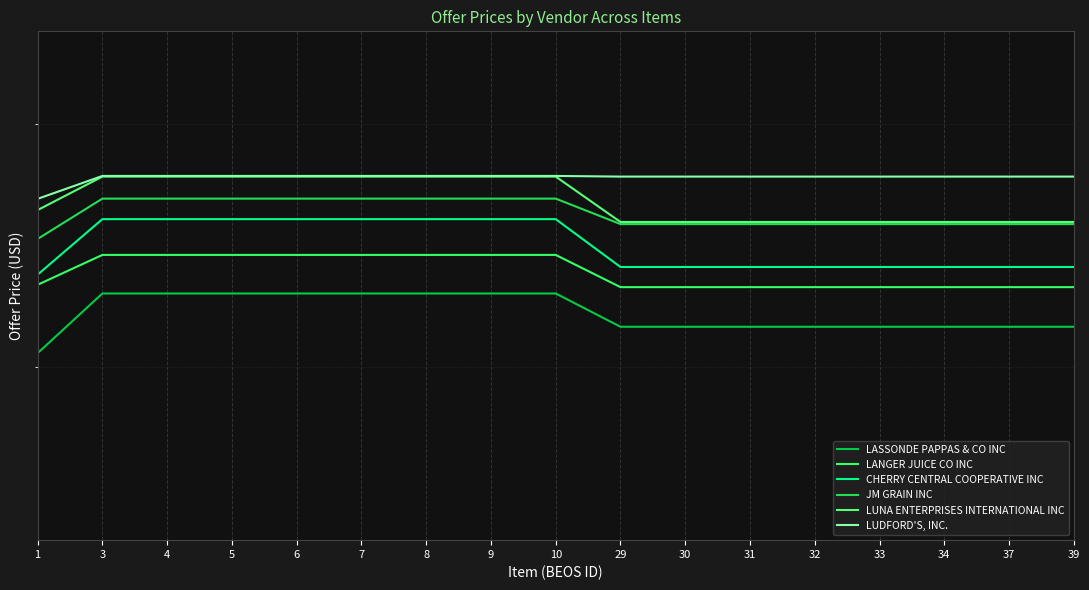

What is the total value across all series at 33?

146.2